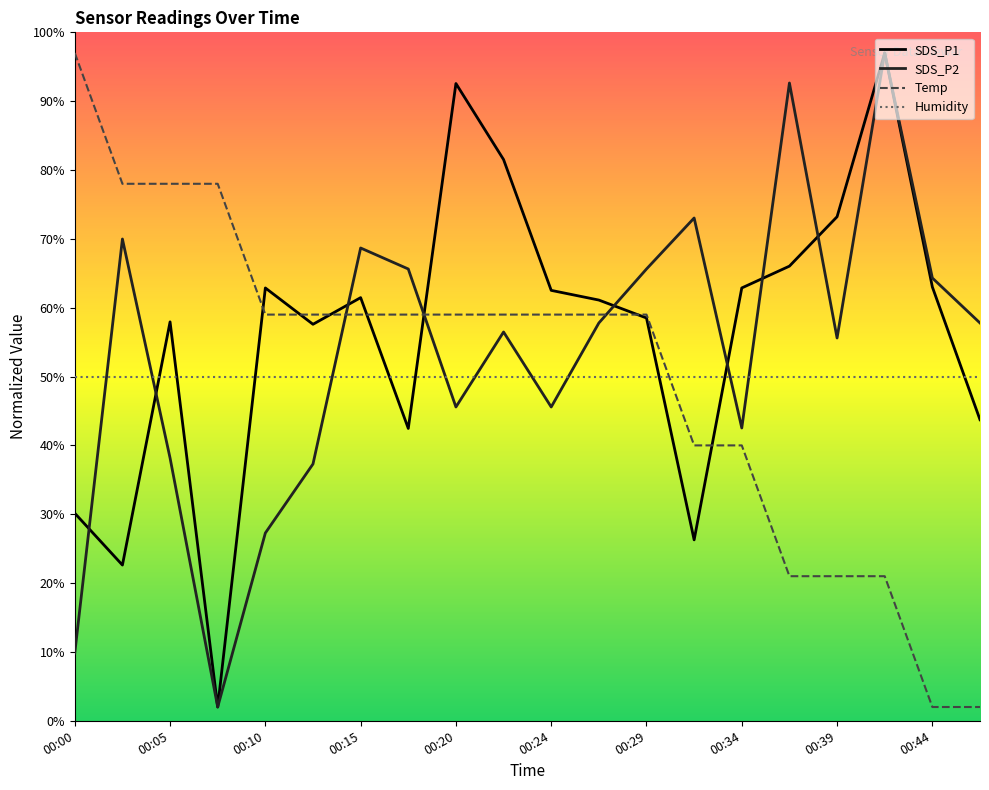

What is the difference between the second highest and second lowest values in the SDS_P2 series?

82.8